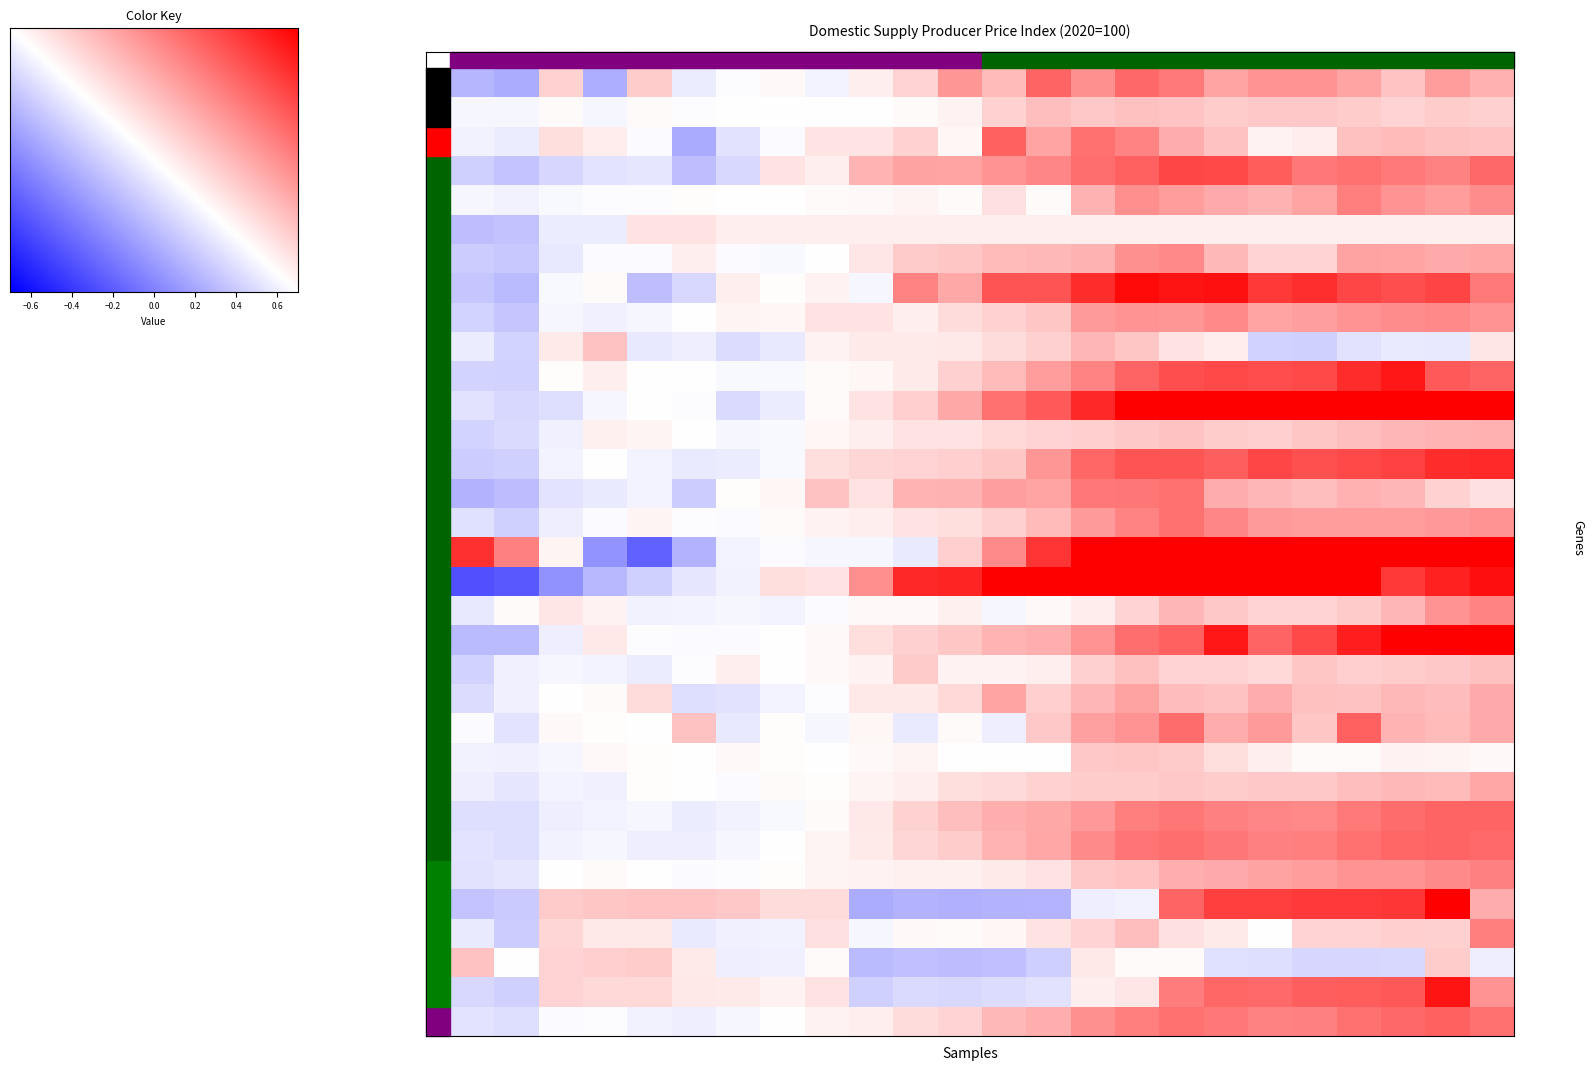

Which category has the highest value across all series?

2021-VI